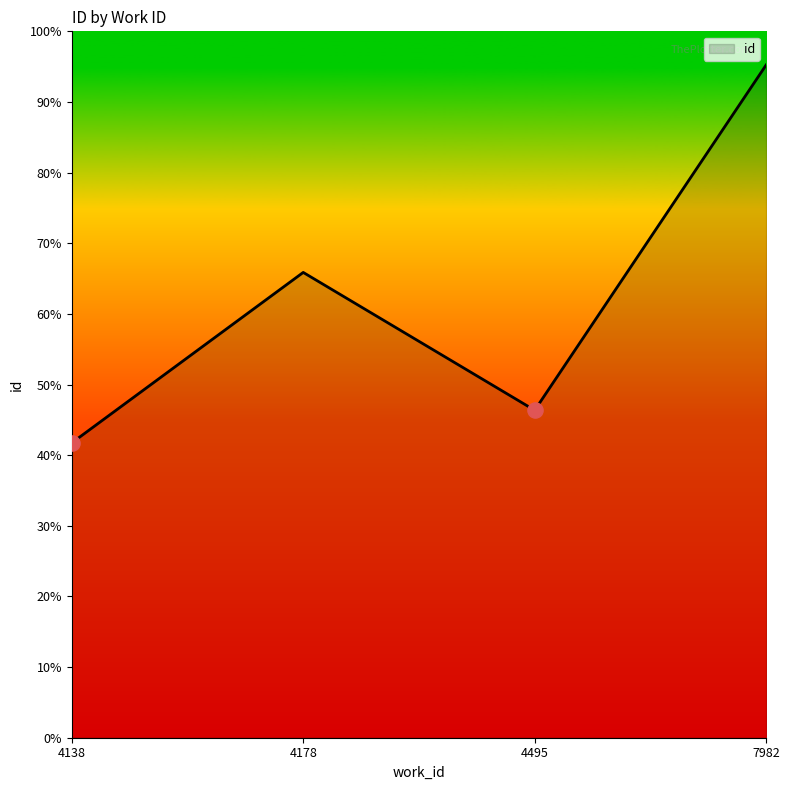

Does the chart have visible grid lines?

No